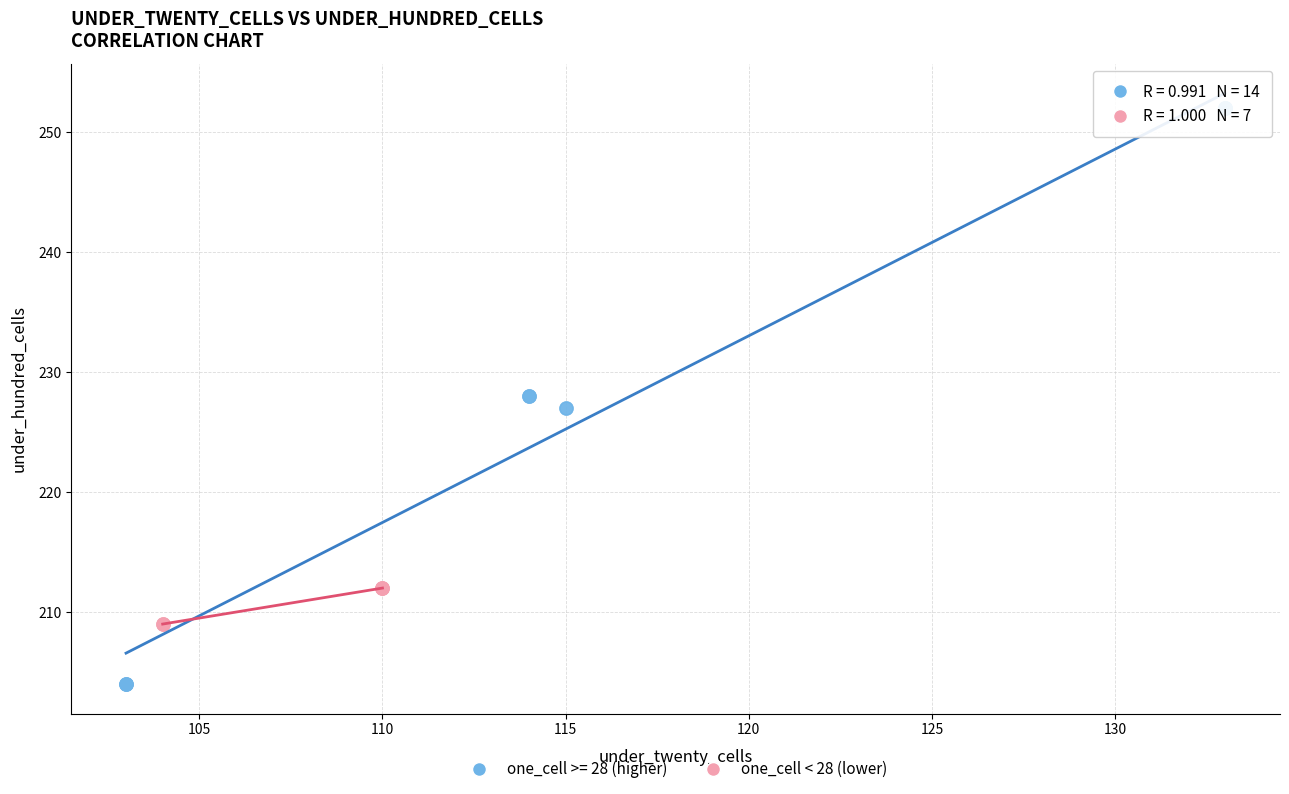

Which series contains the lowest Y value?

one_cell >= 28 (higher)